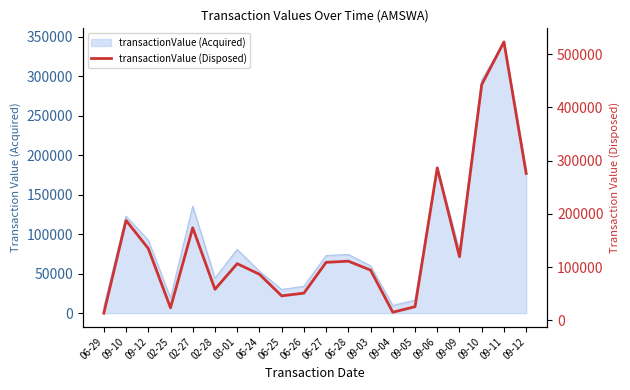

What is the difference between the values at 09-12 and 02-25?

111572